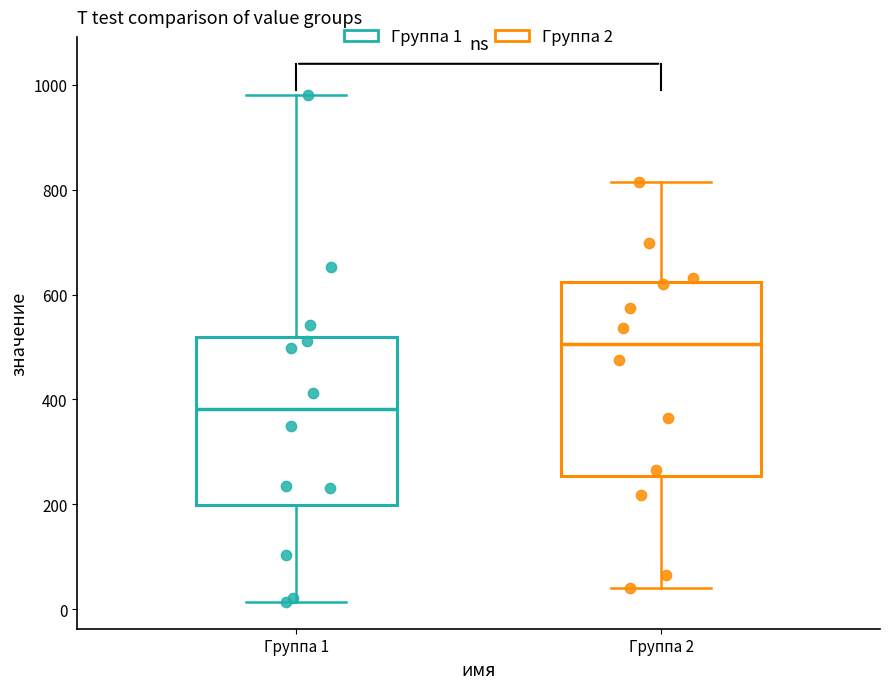

Which box has the highest median line?

Группа 2